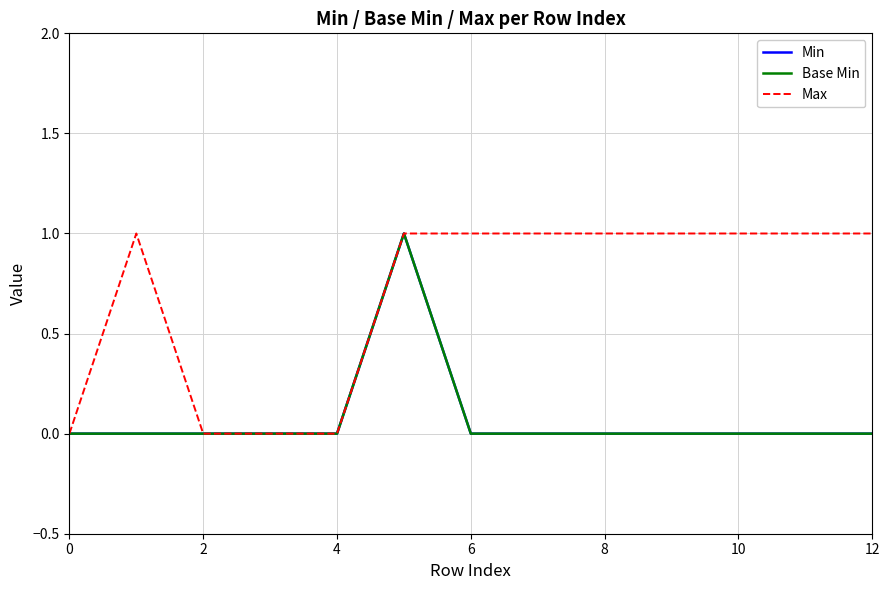

Does the chart display data point markers on the line(s)?

No